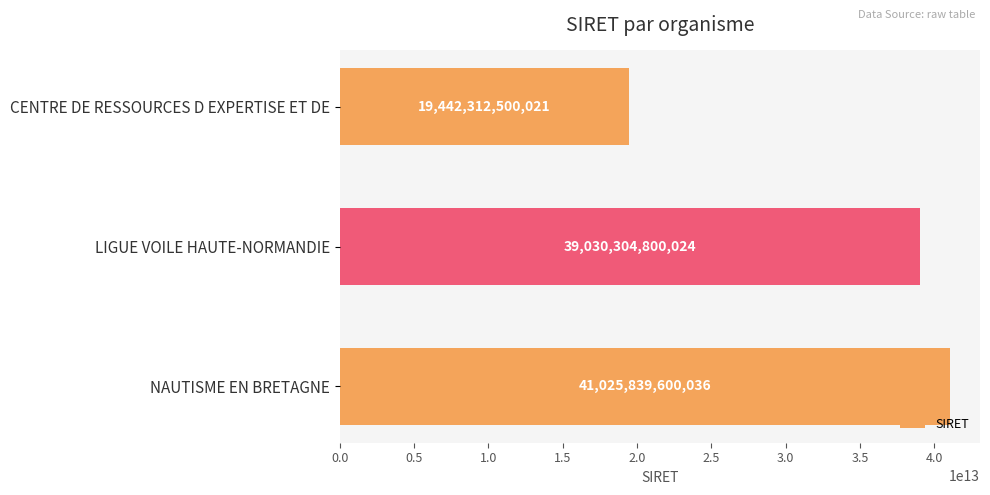

List the labels in order of value, smallest first.

CENTRE DE RESSOURCES D EXPERTISE ET DE, LIGUE VOILE HAUTE-NORMANDIE, NAUTISME EN BRETAGNE